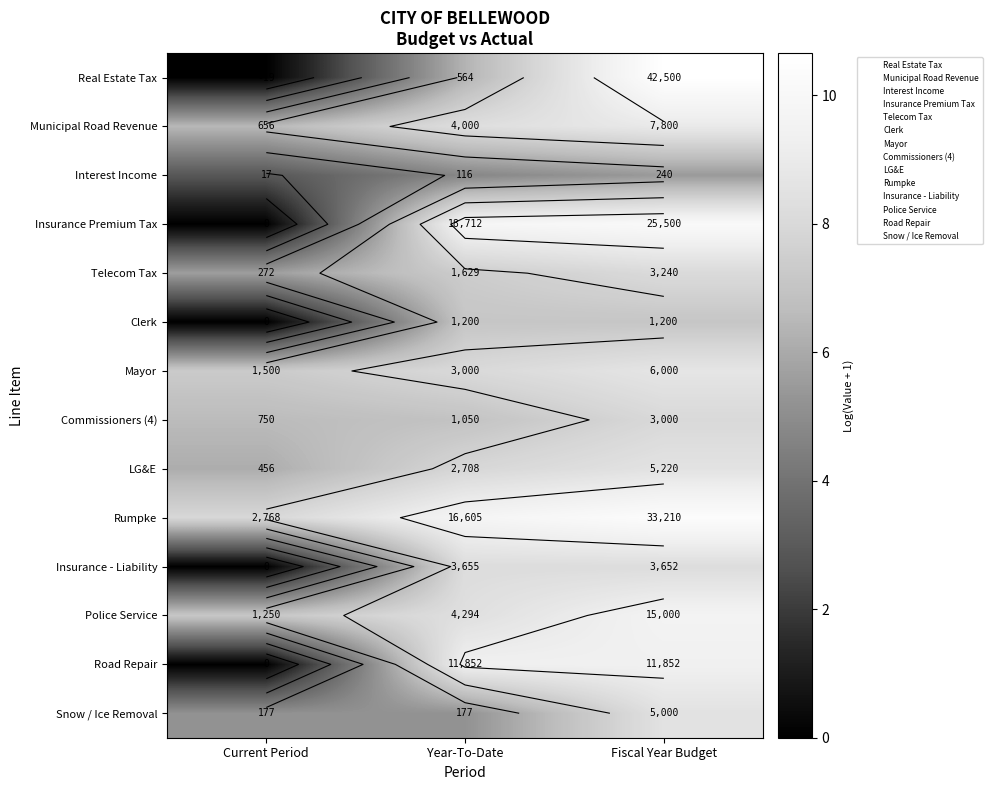

How many series are shown in this chart?

14